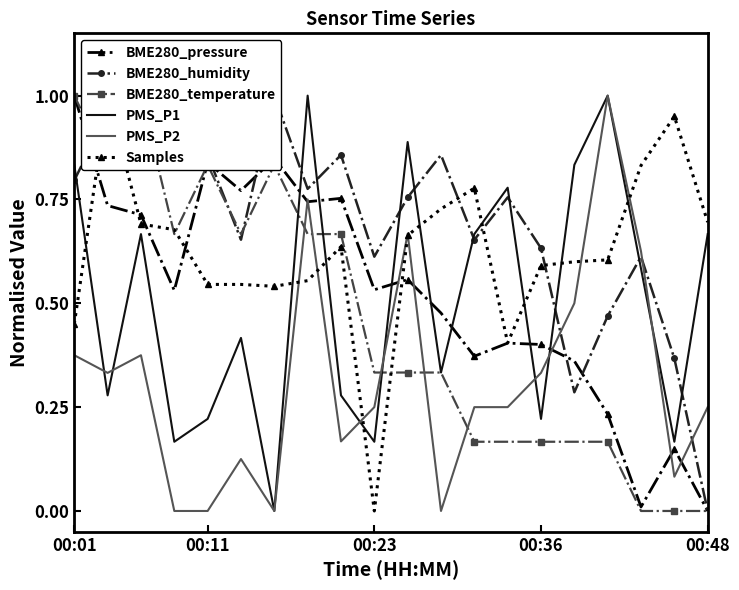

Which category has the highest value across all series?

00:01